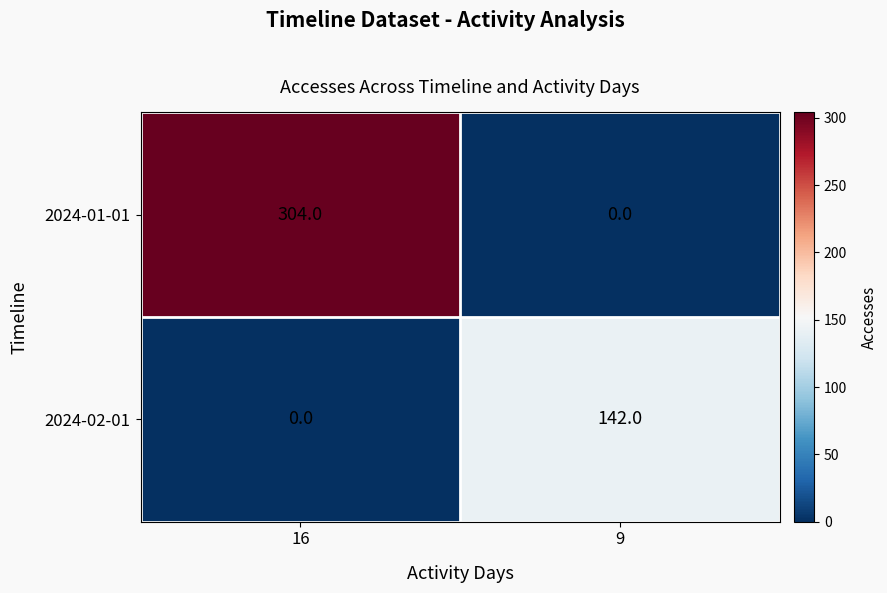

Where is 2024-02-01 nearest to the value 71?

16